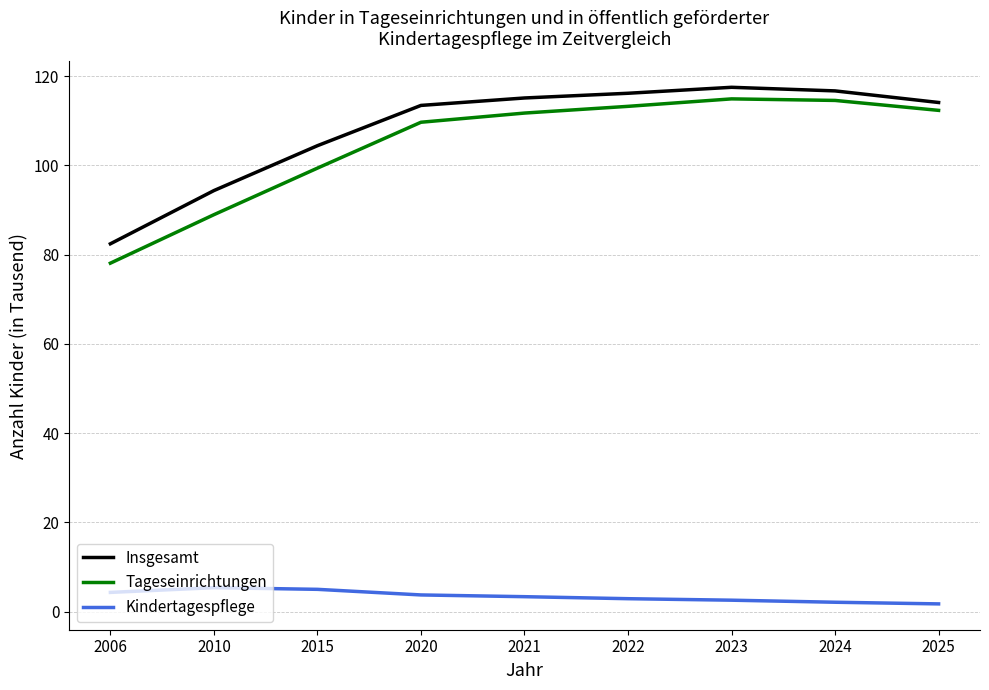

What are all the series names shown in the legend?

Insgesamt, Tageseinrichtungen, Kindertagespflege